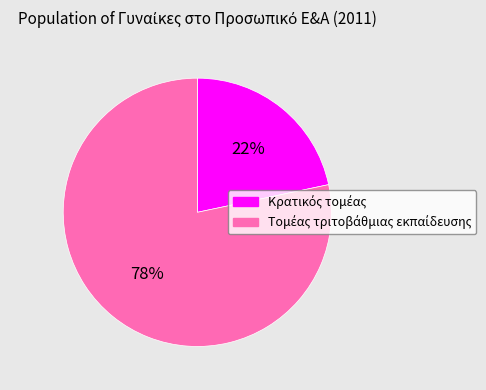

Does any single category account for the majority?

Yes